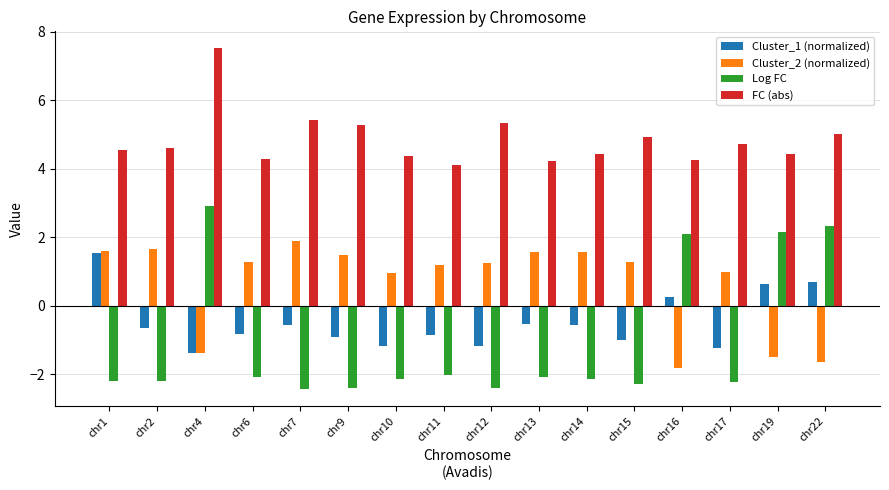

Which series has the largest range (max minus min)?

Log FC